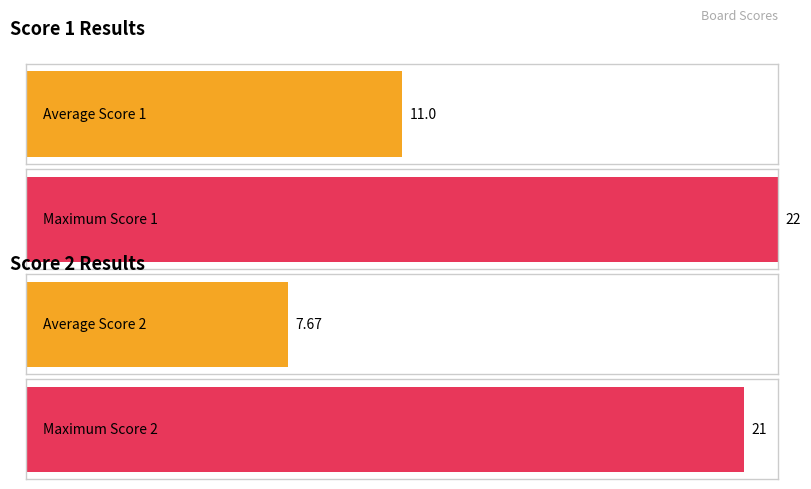

Which series has the largest total across all categories?

Score 1